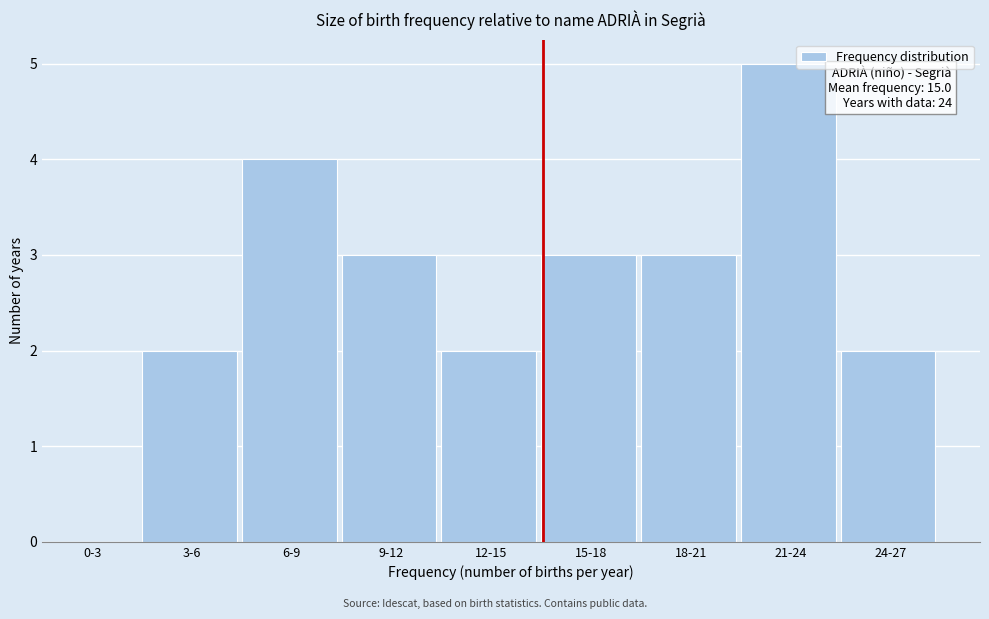

Reading right to left, extract all data points from this chart.

24-27=2	21-24=5	18-21=3	15-18=3	12-15=2	9-12=3	6-9=4	3-6=2	0-3=0